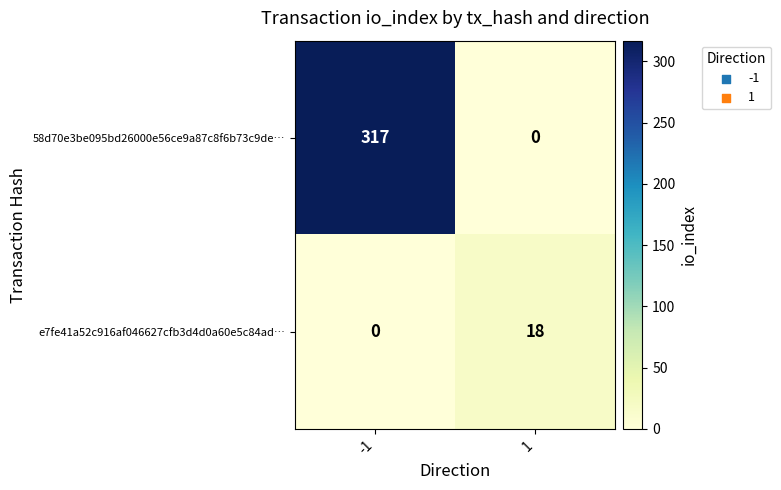

How many values in 58d70e3be095bd26000e56ce9a87c8f6b73c9de… are above zero?

1